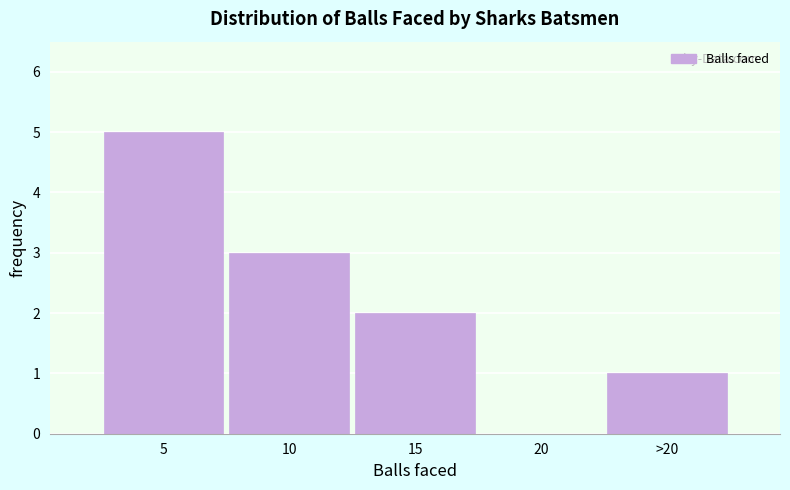

Reading left to right, extract all data points from this chart.

5=5	10=3	15=2	20=0	>20=1